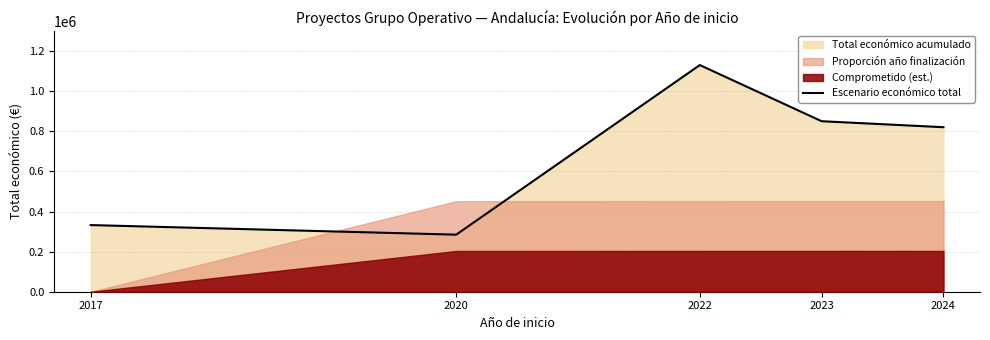

At which label does the data first exceed 821004?

2022